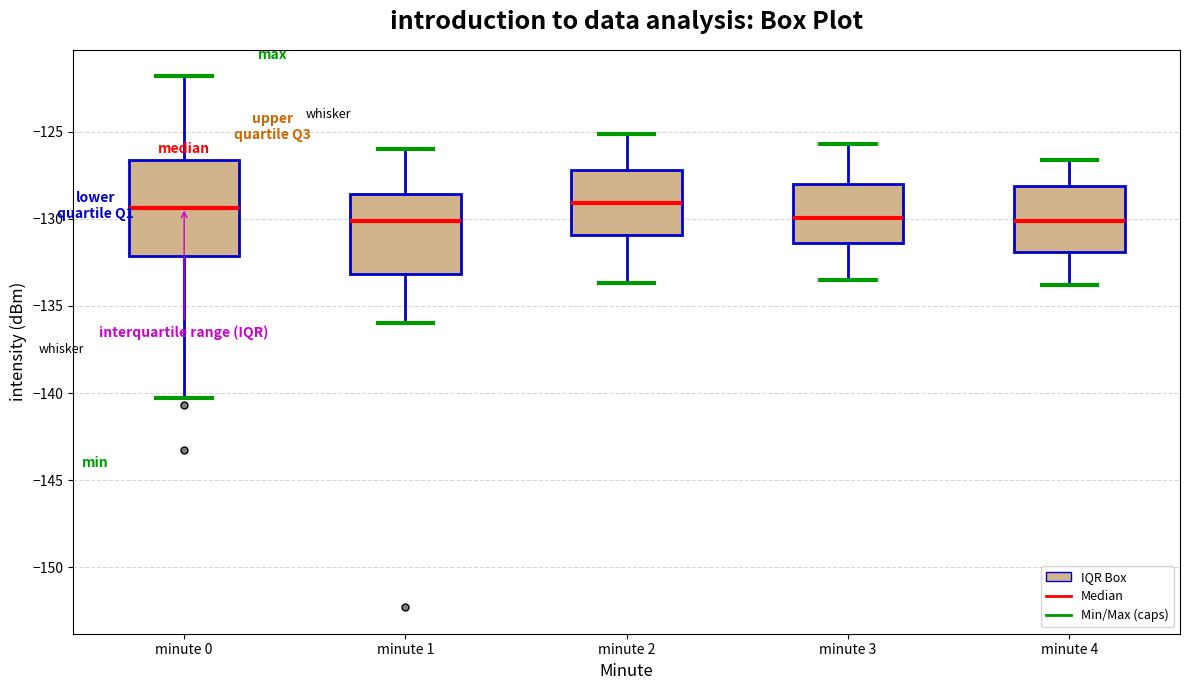

Reading left to right, read every box against the y-axis: the position of its median line, the range the box covers, and the ends of its whiskers. The values are not printed on the chart, so give them approximately, as read against the axis.

minute 0: median -129.5, box -132.0 to -126.5, whiskers -140.5 to -122.0
minute 1: median -130.0, box -133.0 to -128.5, whiskers -136.0 to -126.0
minute 2: median -129.0, box -131.0 to -127.0, whiskers -133.5 to -125.0
minute 3: median -130.0, box -131.5 to -128.0, whiskers -133.5 to -125.5
minute 4: median -130.0, box -132.0 to -128.0, whiskers -134.0 to -126.5